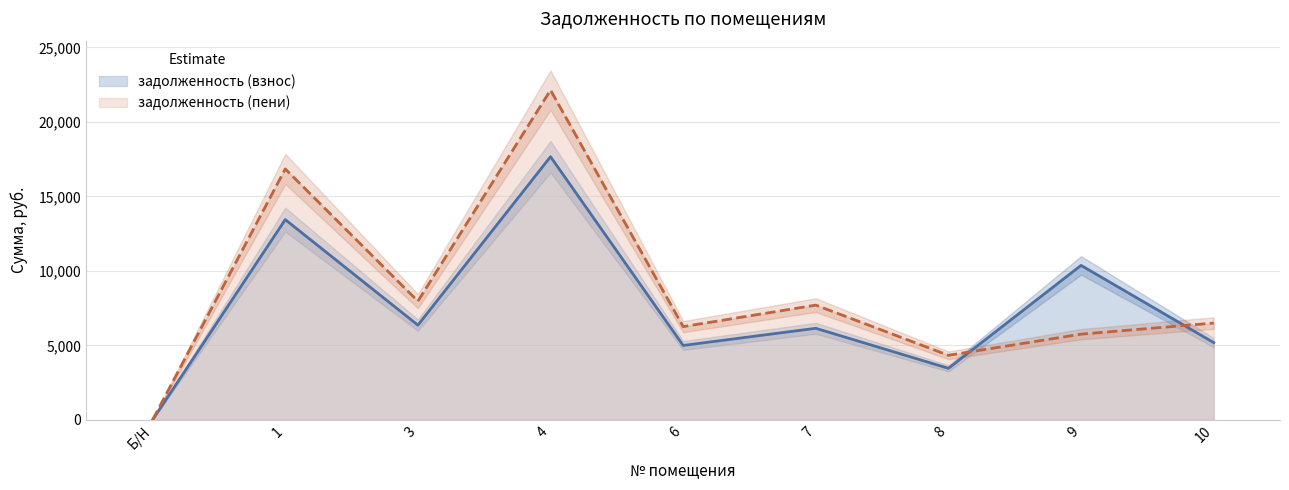

Reading left to right, extract all data points from this chart.

задолженность (взнос): Б/Н=0.0	1=13440.0	3=6355.2	4=17664.0	6=4992.0	7=6144.0	8=3456.0	9=10368.0	10=5184.0
задолженность (пени): Б/Н=0.0	1=16842.0	3=7963.9	4=22135.2	6=6255.6	7=7699.2	8=4330.8	9=5750.3	10=6496.2